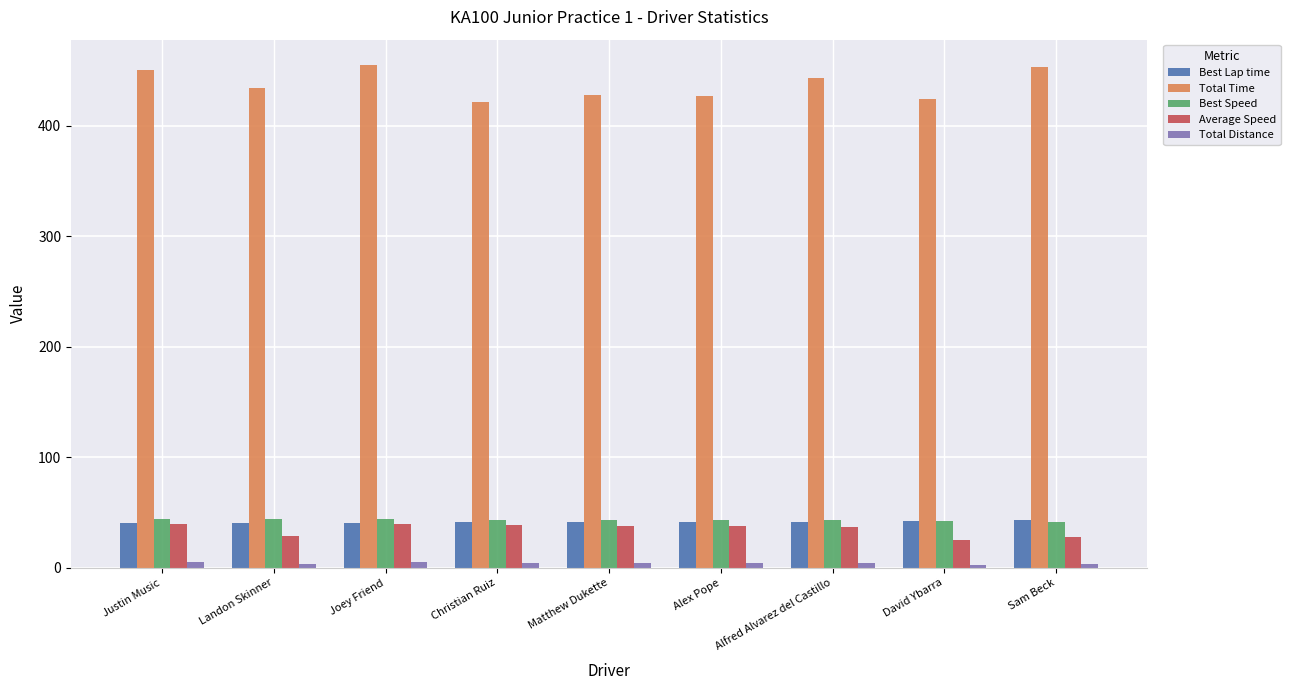

What is the value of the Average Speed bar at the 9th from the left?

27.8